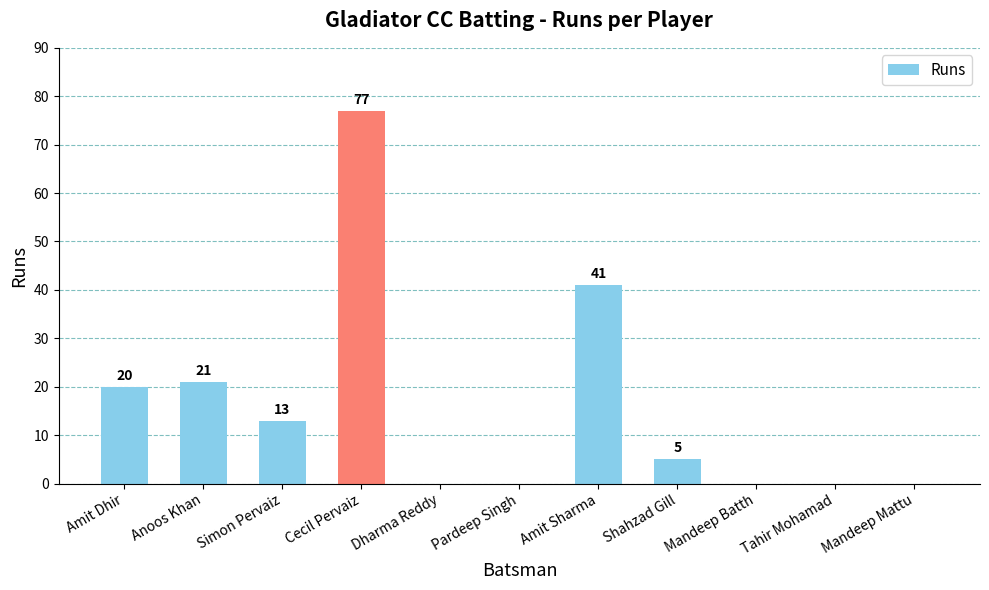

What is the sum of all values?

177